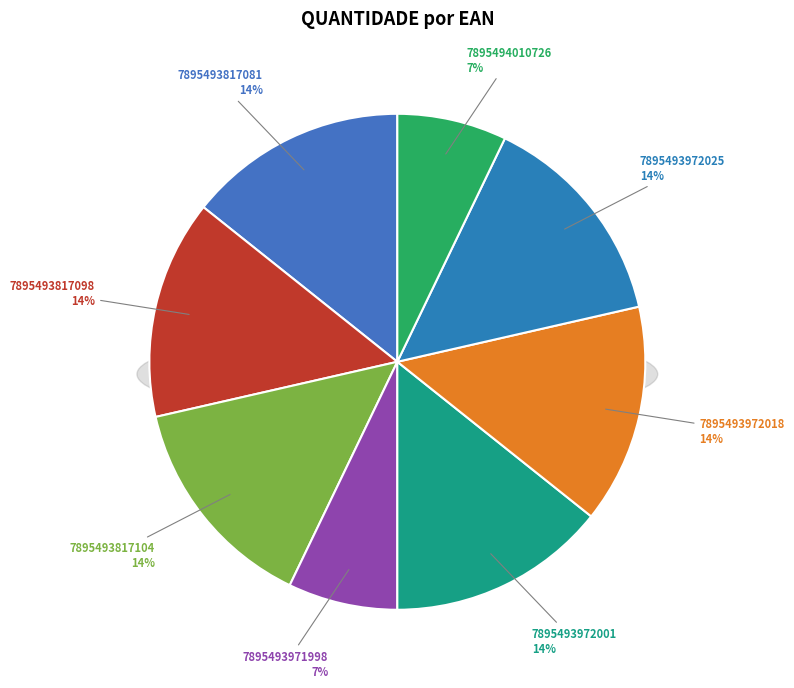

Do 7895493817104 and 7895493817081 together represent more than half of the pie?

No